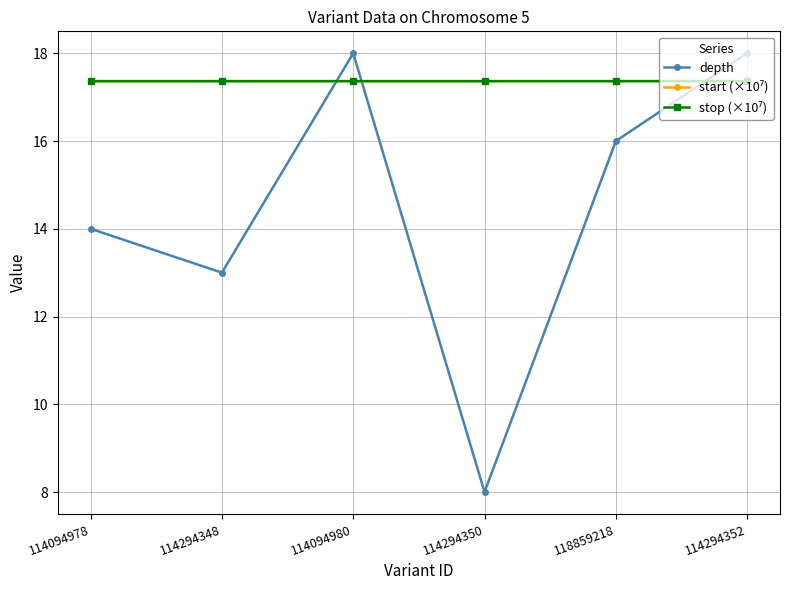

The value of depth at 114294350 is 13.8. True or false?

False